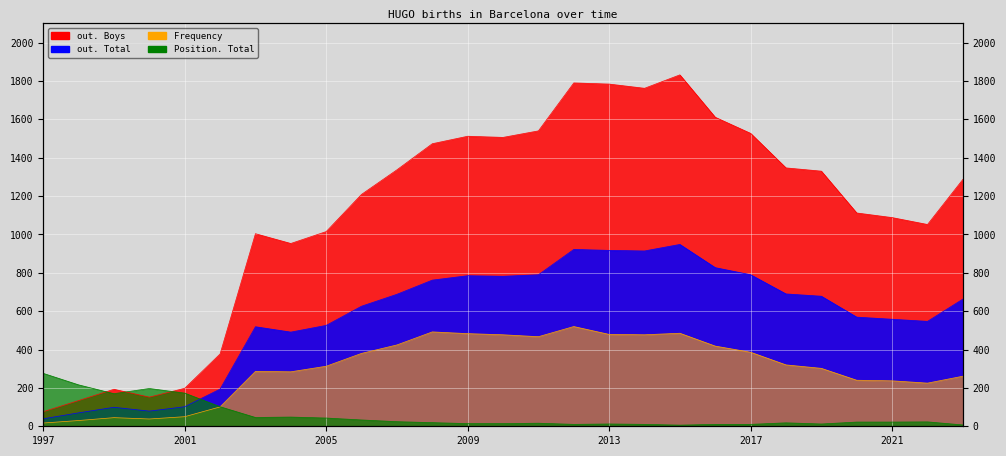

How many distinct data groups are displayed?

4